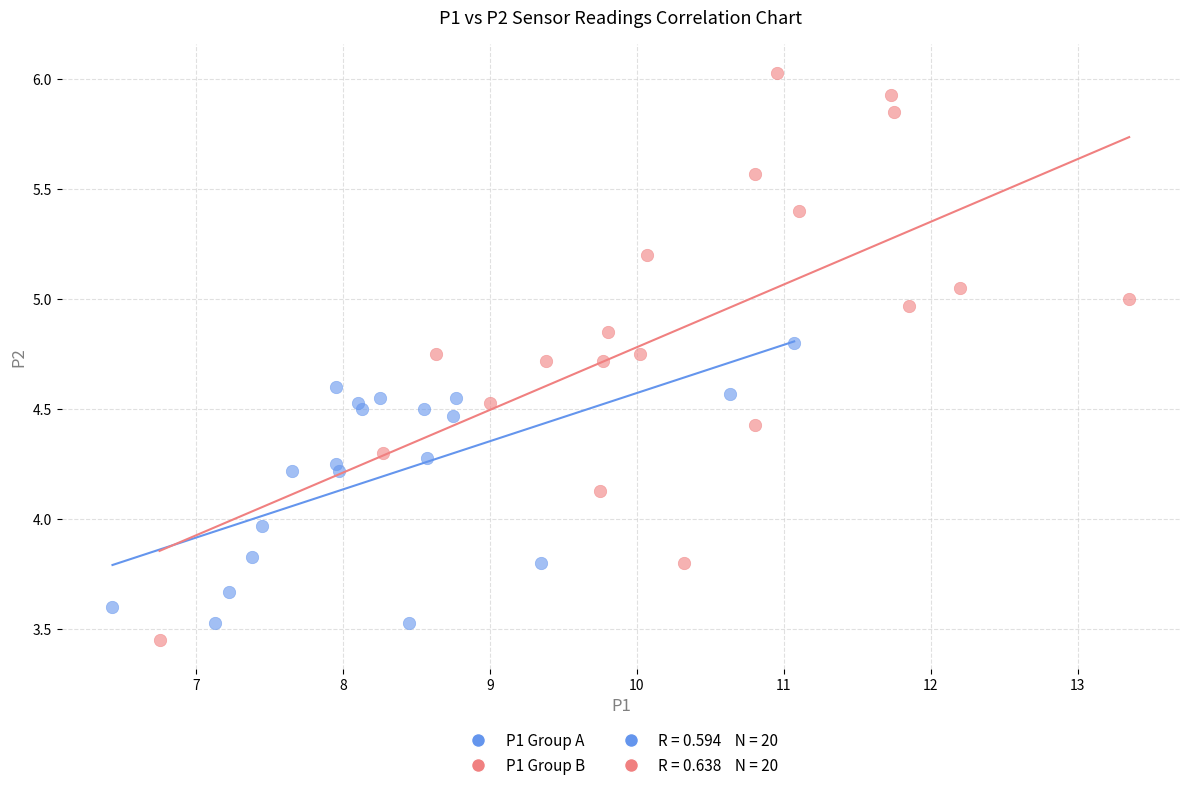

Which series has the widest spread of Y values?

P1 Group B